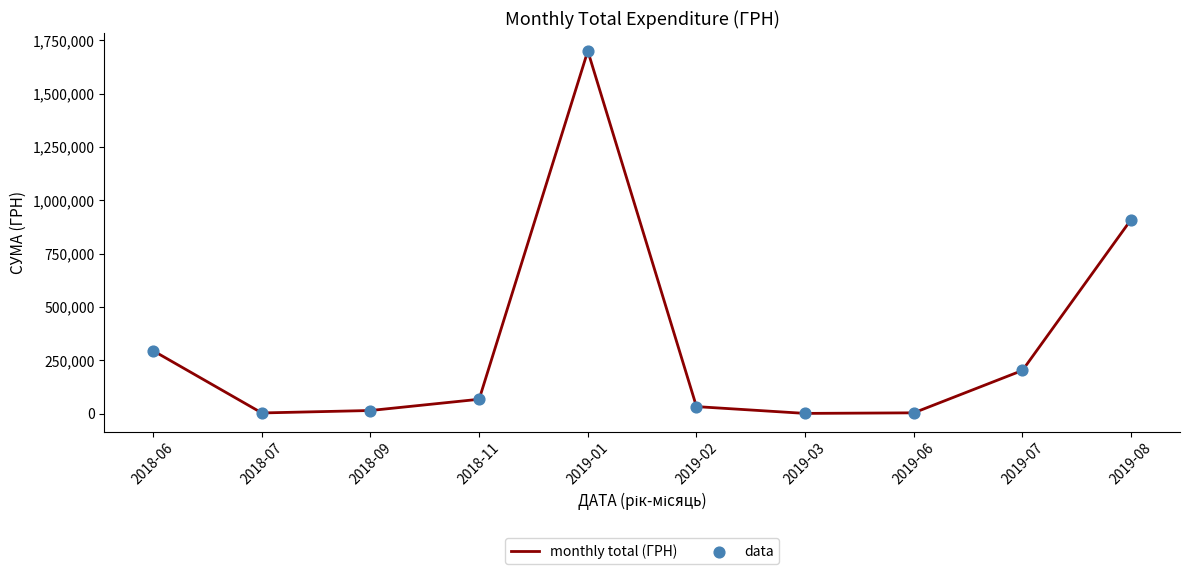

Which has a higher value, 2019-01 or 2019-07?

2019-01